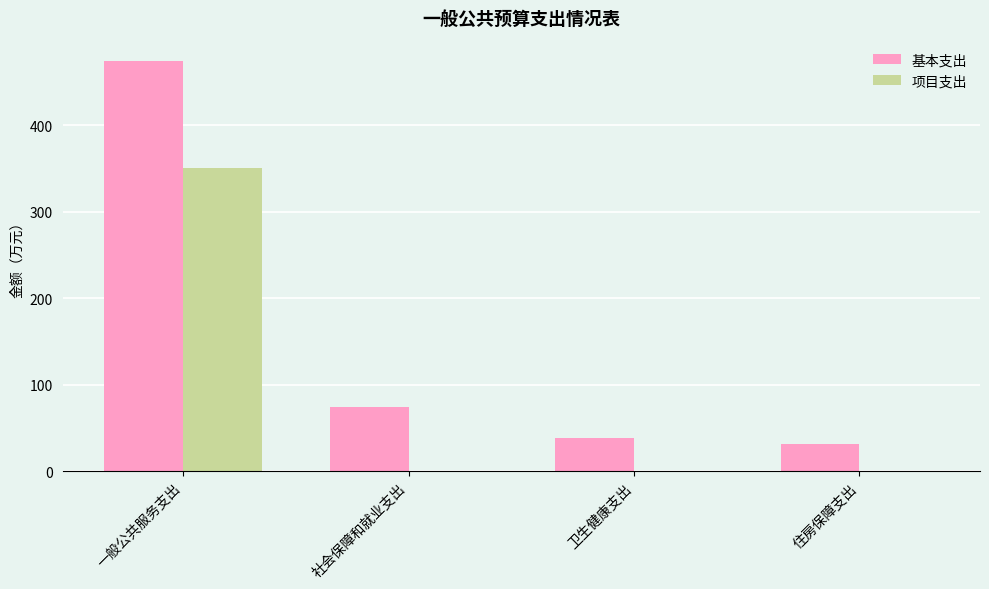

Which series has the largest range (max minus min)?

基本支出